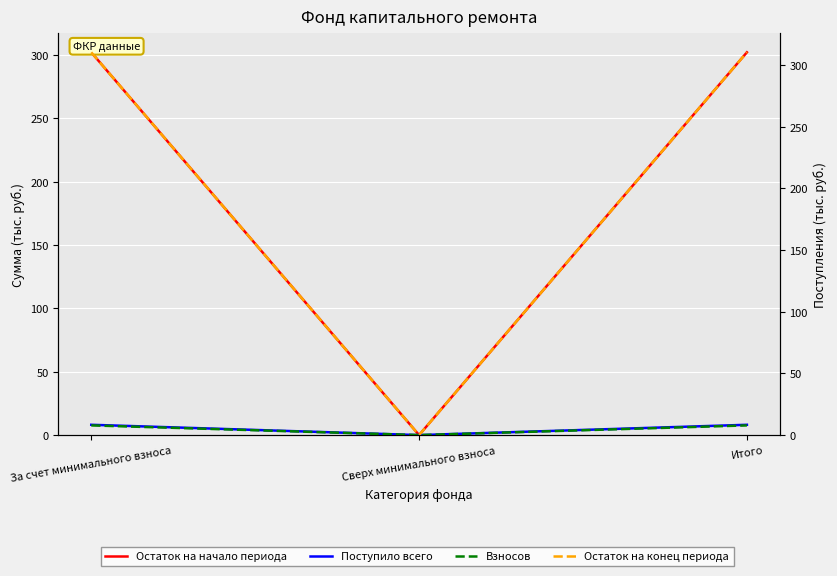

Where is Остаток на начало периода nearest to the value 151?

Сверх минимального взноса